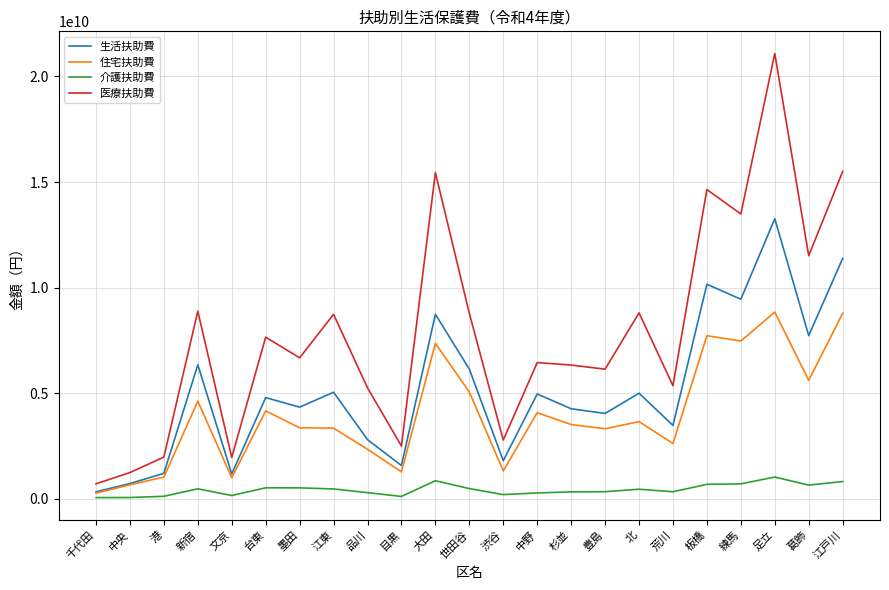

At which category is the sum across all series the highest?

足立